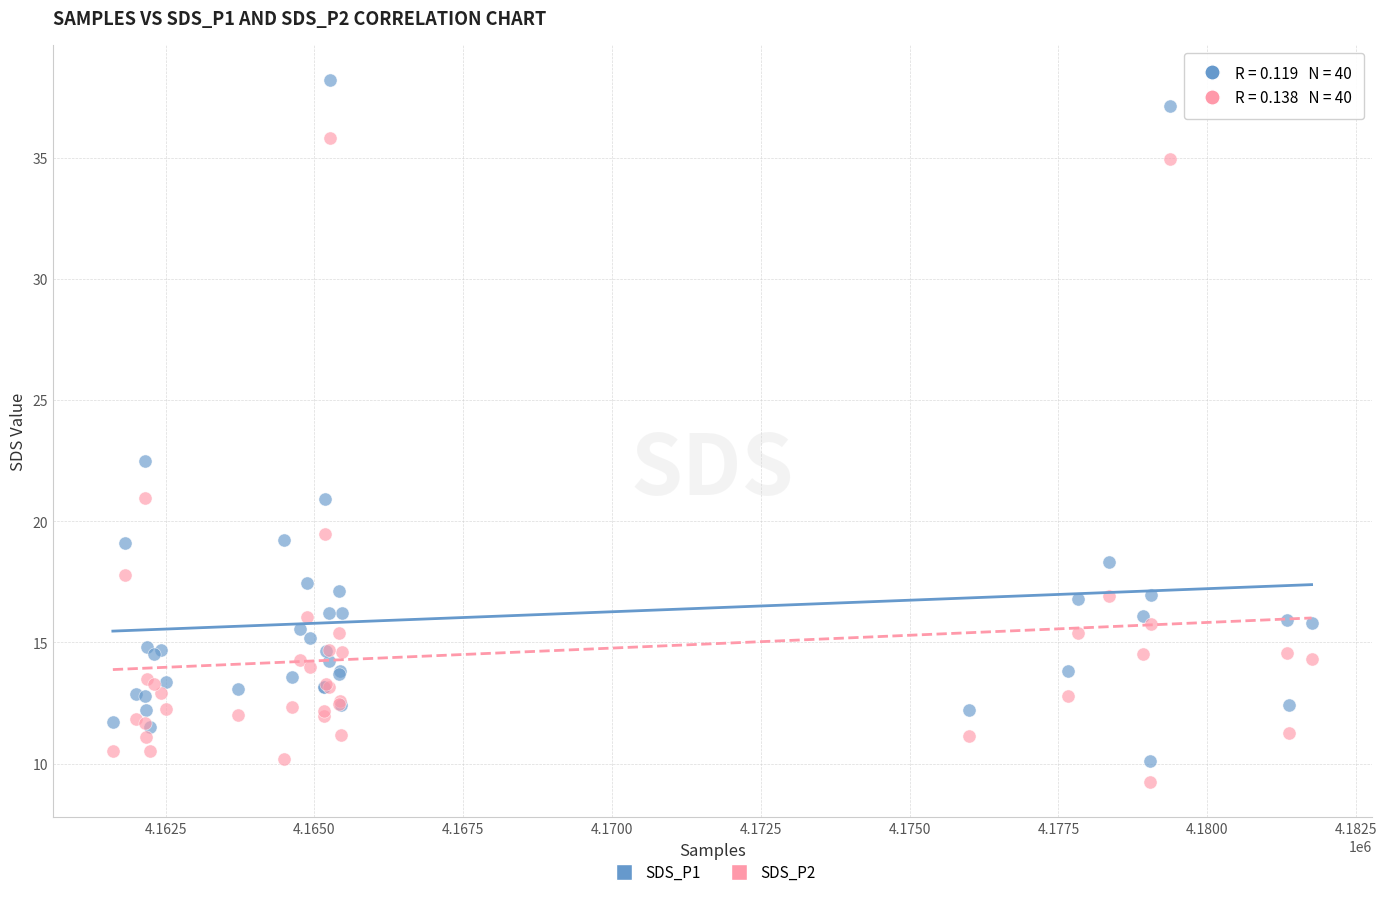

What is the X range (max minus min) for the scatter plot?

20140.0